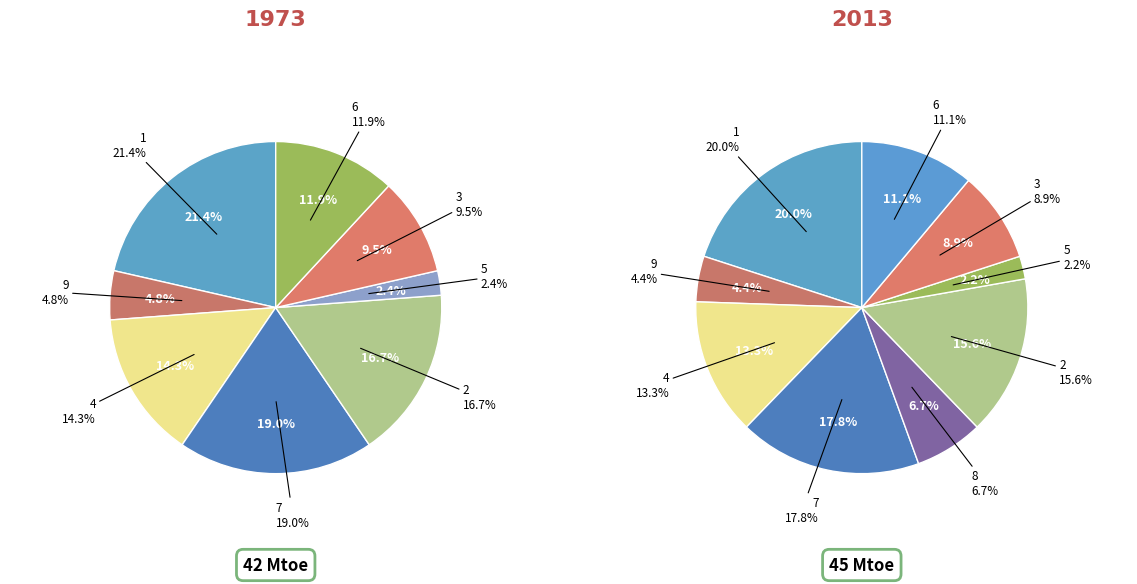

Which category has the smallest portion of the pie?

5